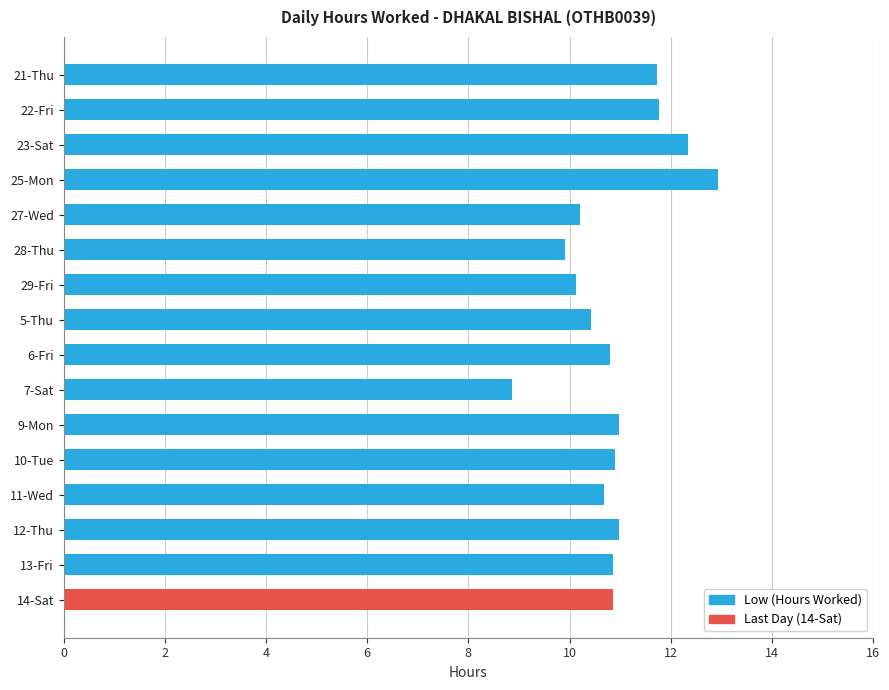

True or false: the data shows 15.5 at 28-Thu.

False